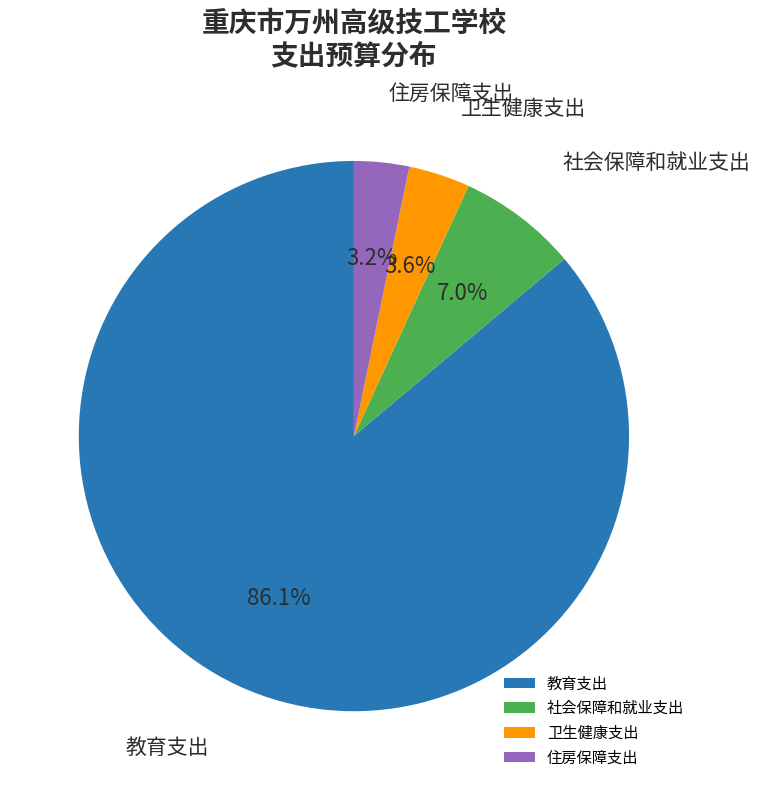

Which category accounts for the majority?

教育支出